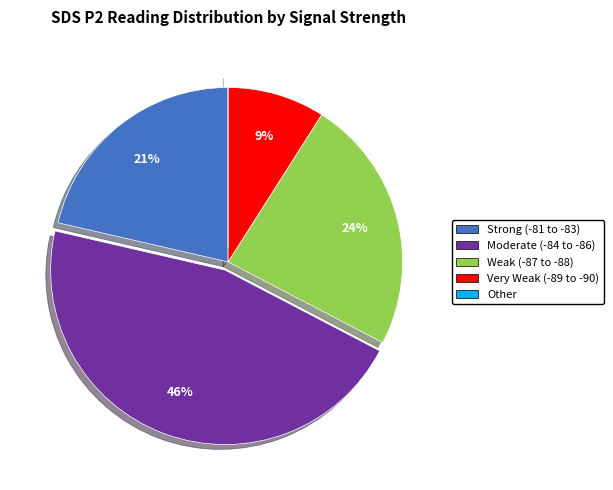

To the nearest percent, what is the average slice percentage?

20%